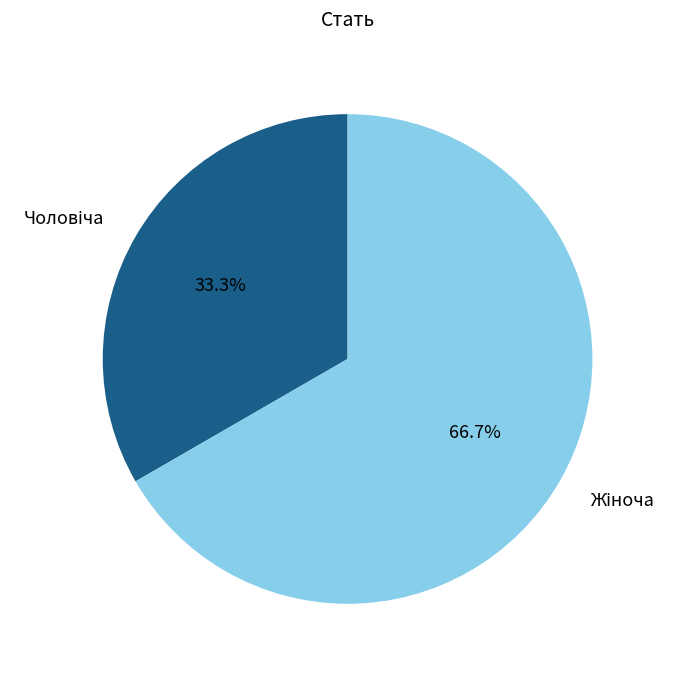

Count the number of slices in the pie.

2